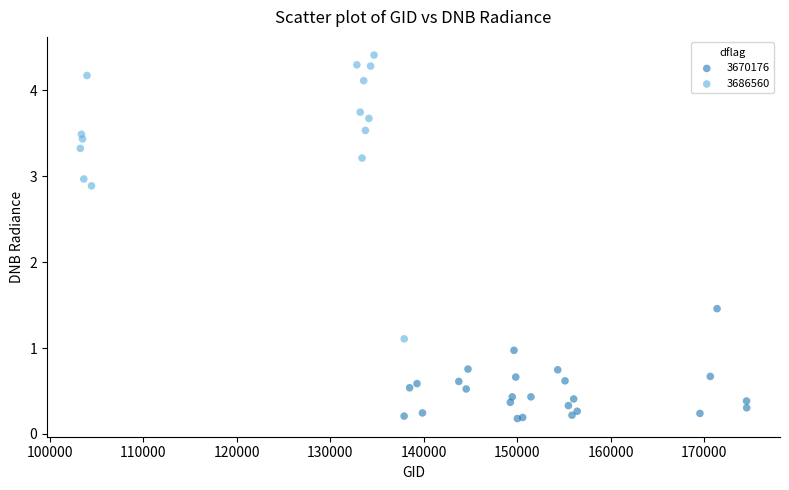

Which series reaches the maximum Y coordinate?

3686560